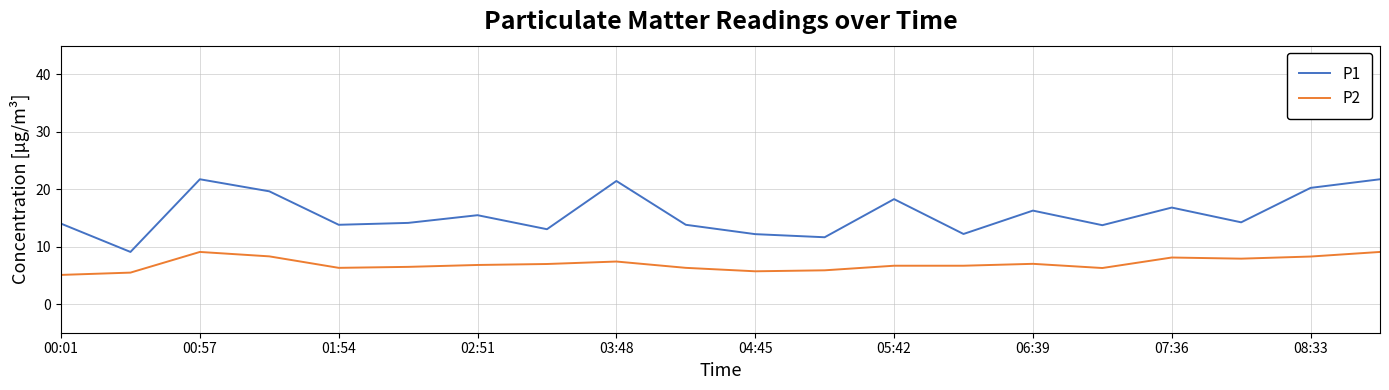

Rank the series by their maximum value, from lowest to highest.

P2, P1